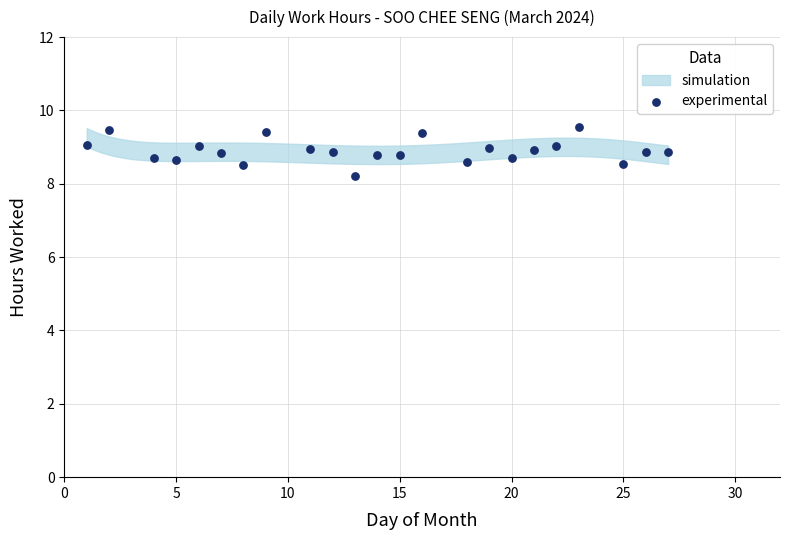

What is the range of X values (max minus min)?

26.0